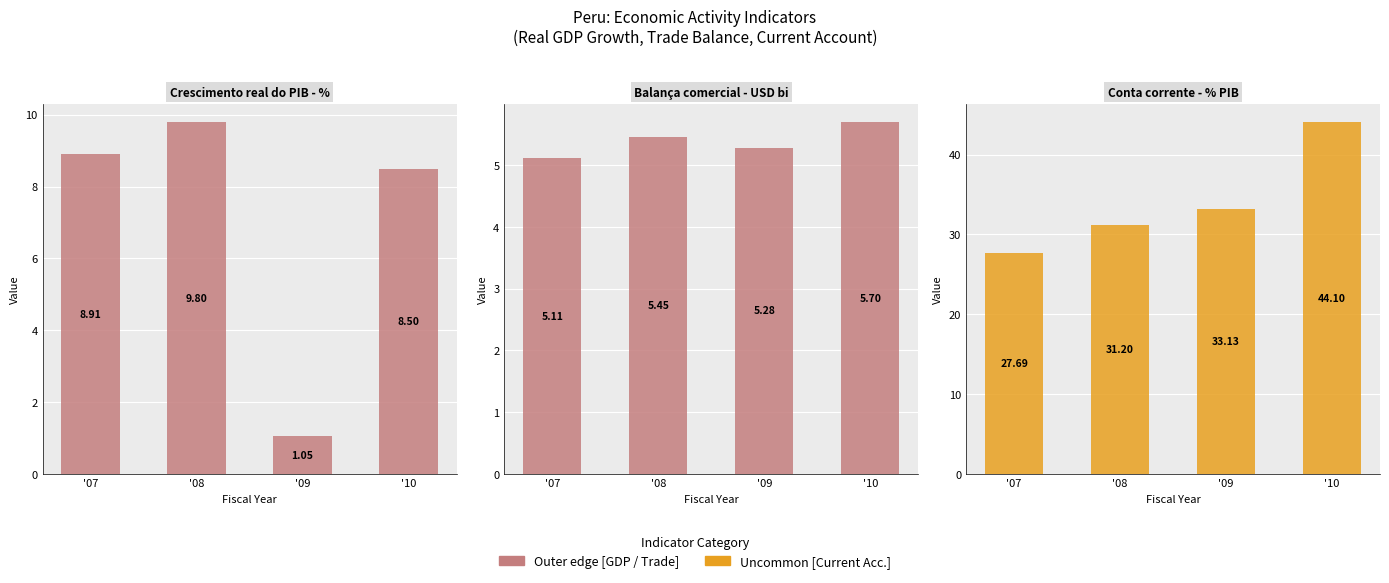

Between '09 and '08, which is larger?

'08